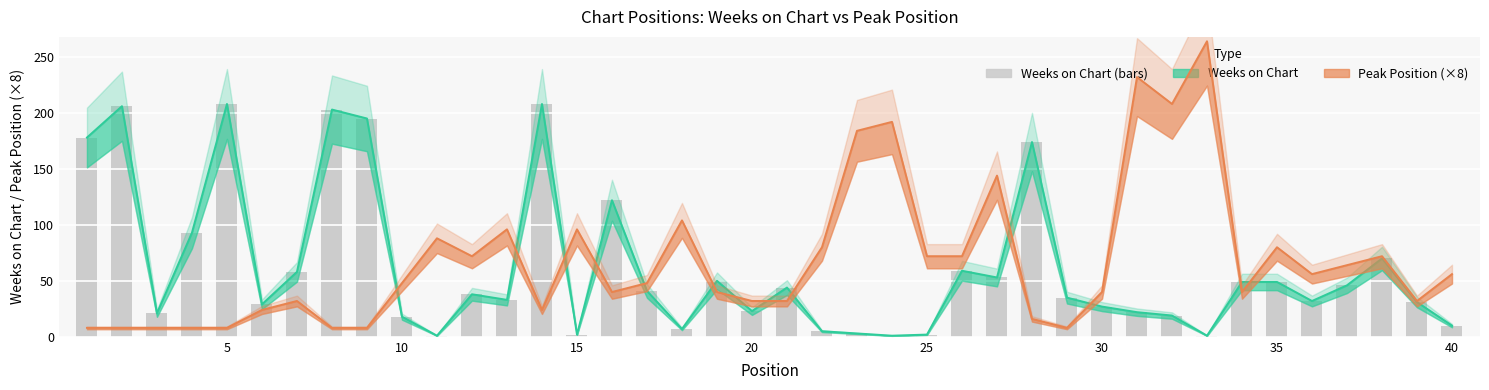

What is the maximum value shown in the chart?

264